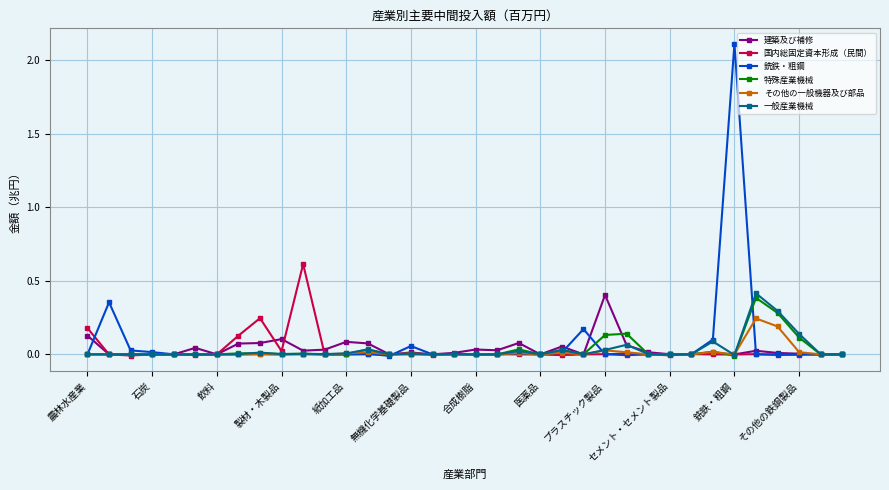

True or false: 一般産業機械 has more than 2 points higher than both neighbors.

True